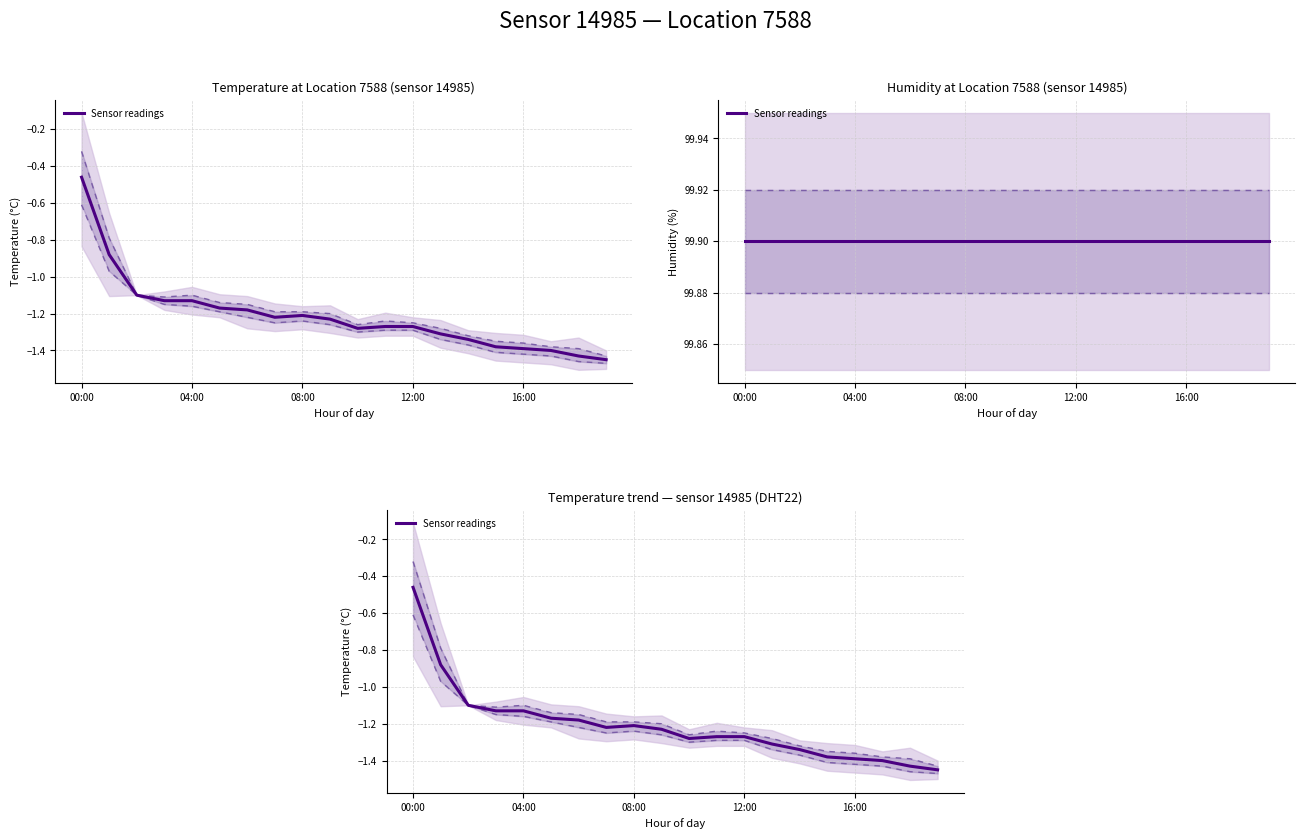

How many data points are less than -1?

18